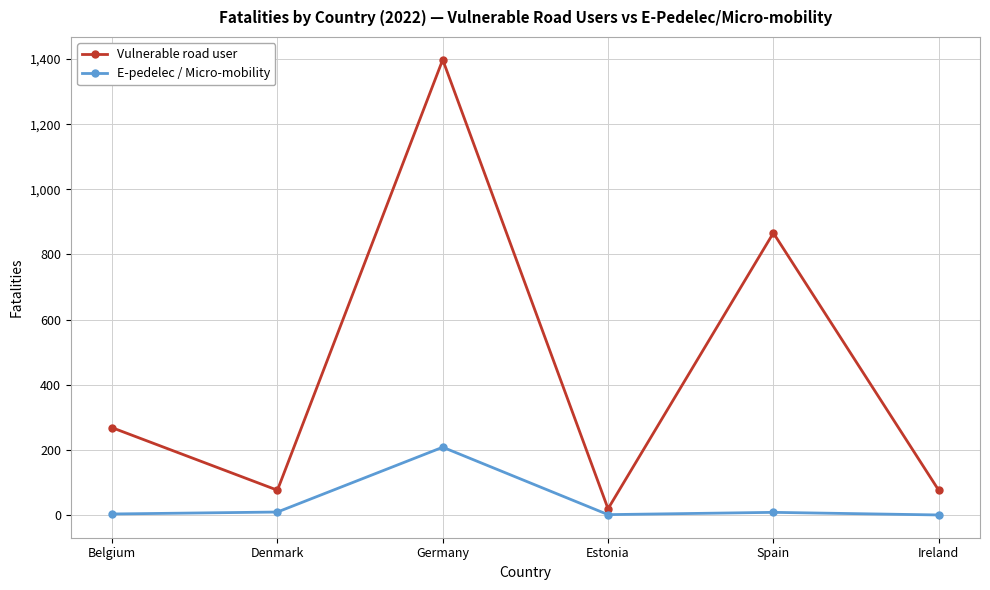

At which label does Vulnerable road user reach its minimum?

Estonia